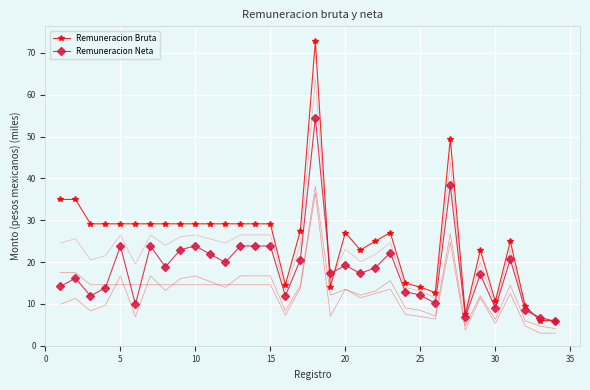

What is the average value of the Remuneracion Bruta series?

25.3